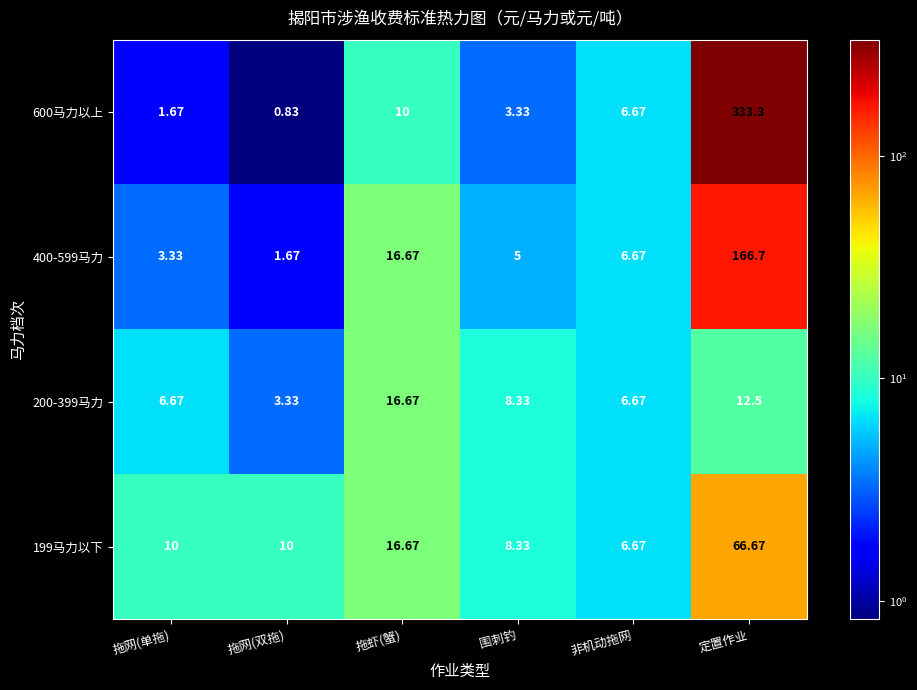

Where is 199马力以下 nearest to the value 36?

拖虾(蟹)